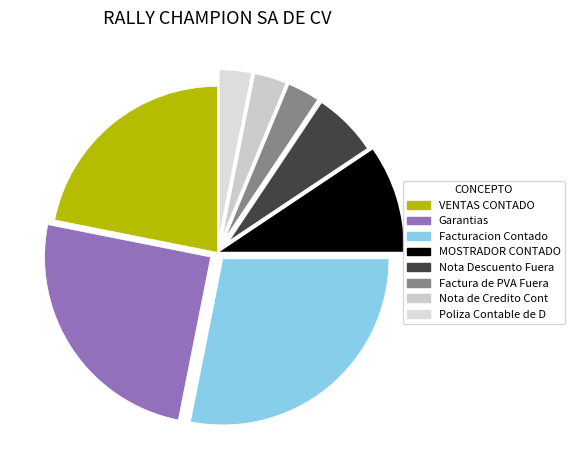

Count the number of slices in the pie.

8